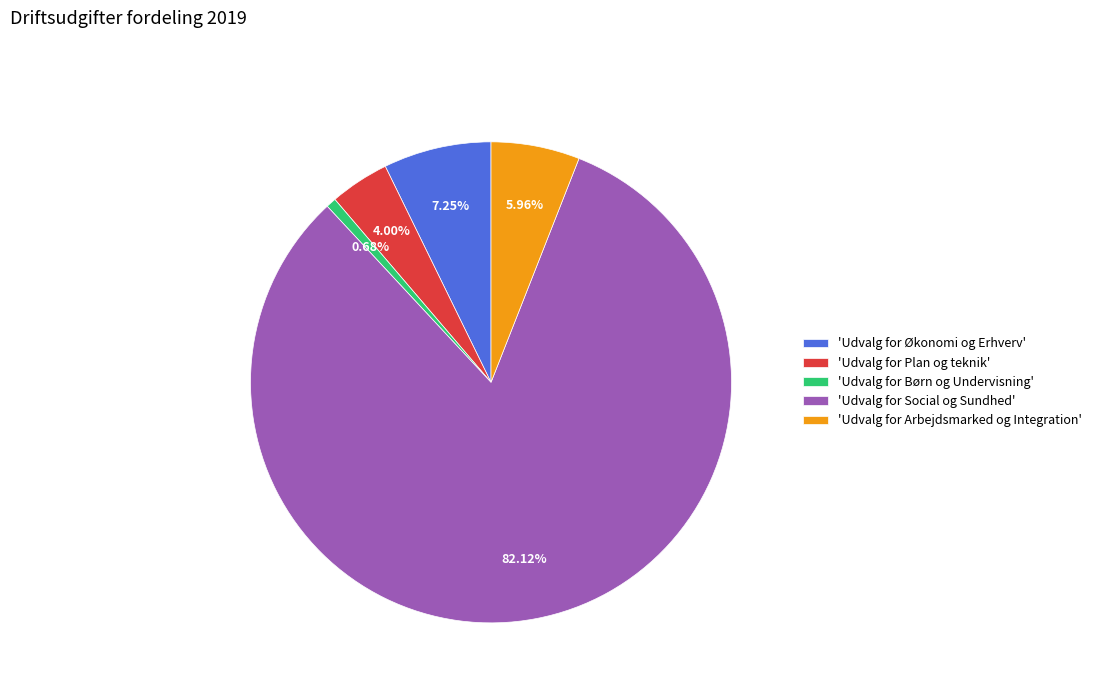

How many segments does this pie chart have?

5